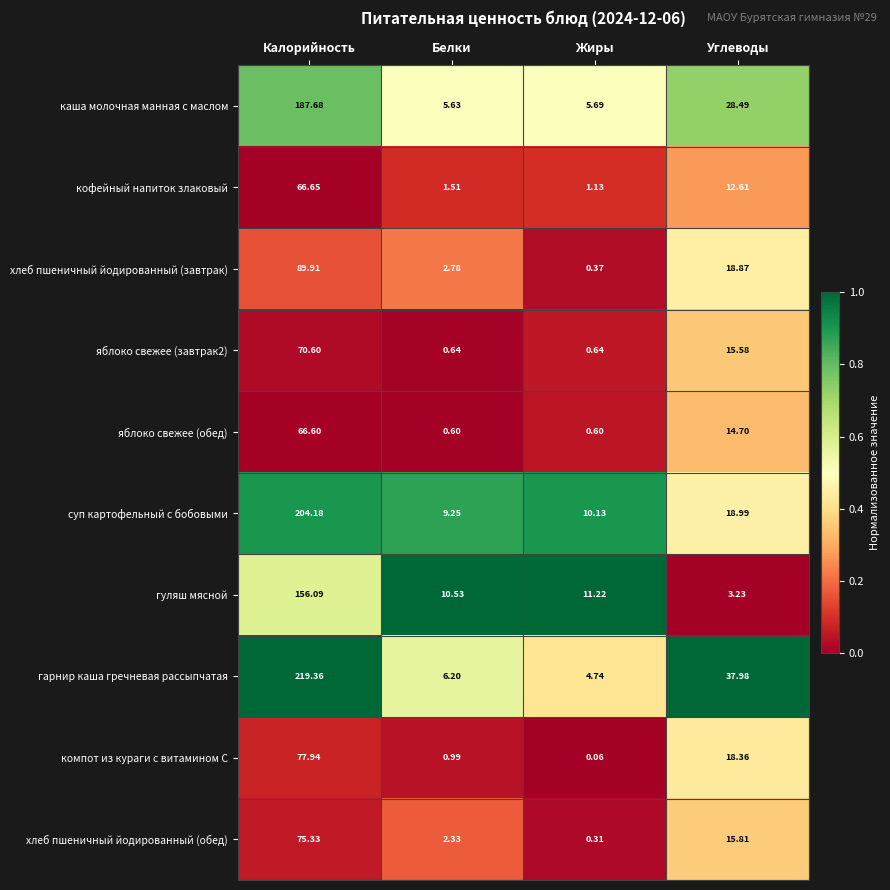

Is the value of хлеб пшеничный йодированный (завтрак) at Калорийность greater than the value of гуляш мясной at Углеводы?

Yes